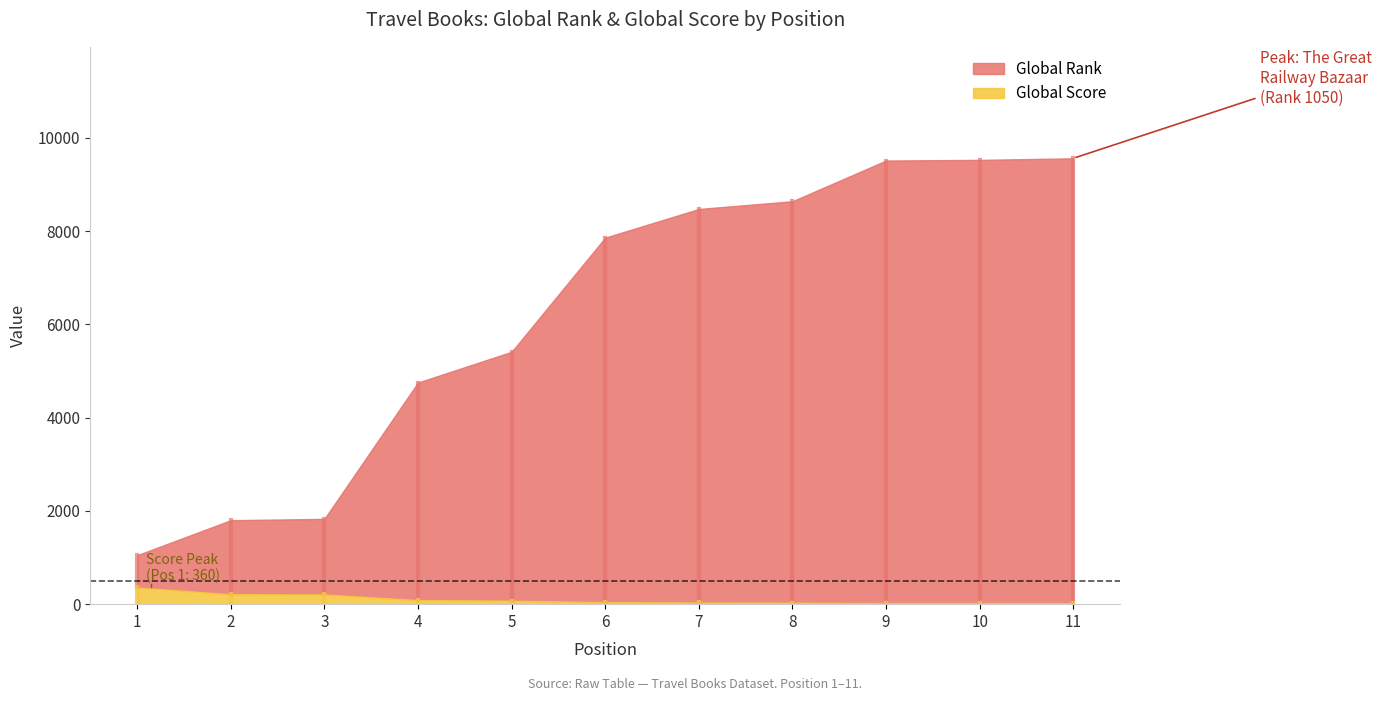

True or false: Global Rank has more than 2 interior local peaks.

False